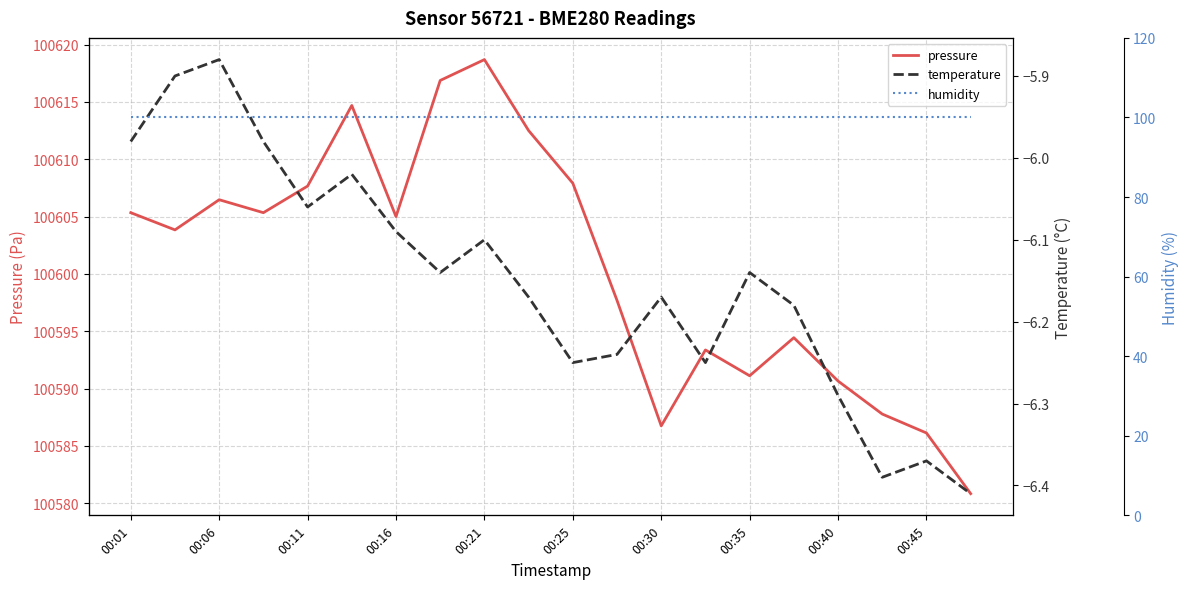

True or false: pressure has more than 1 interior local peaks.

True